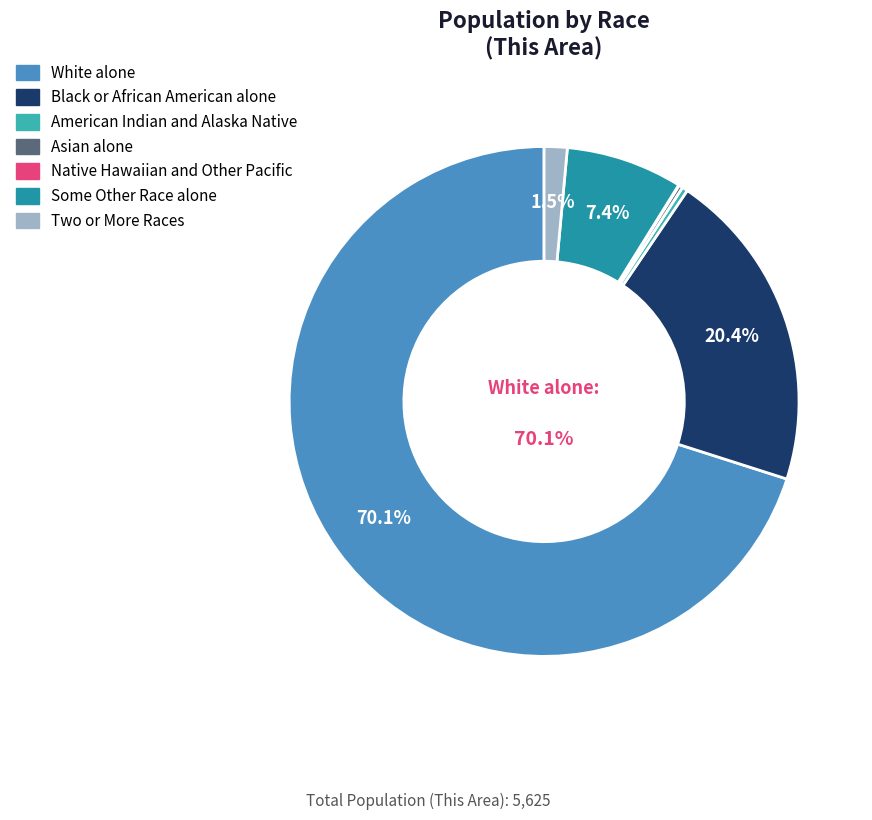

Between American Indian and Alaska Native and Some Other Race alone, which is larger?

Some Other Race alone